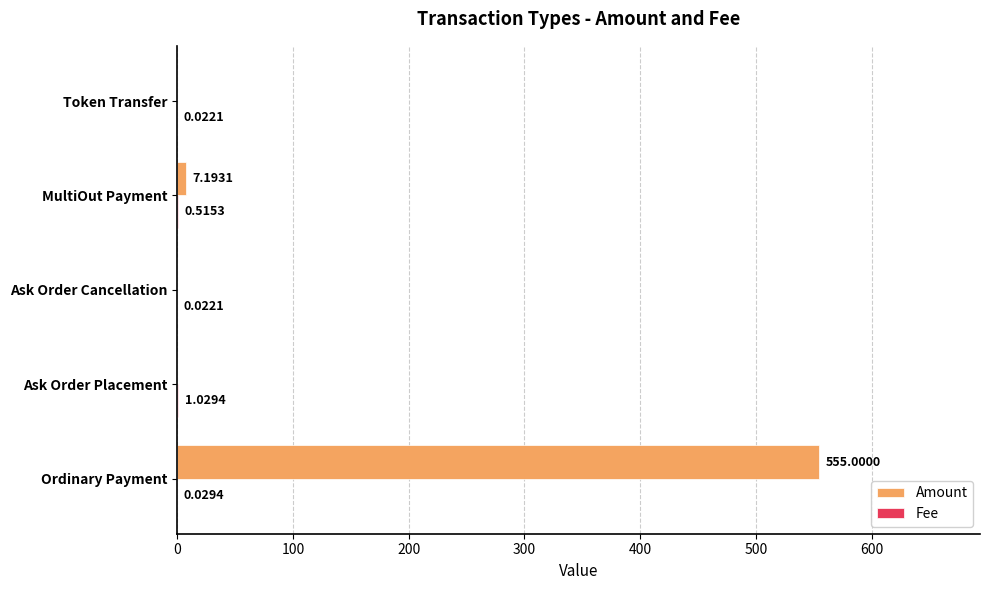

Which category has the highest value in the Amount series?

Ordinary Payment